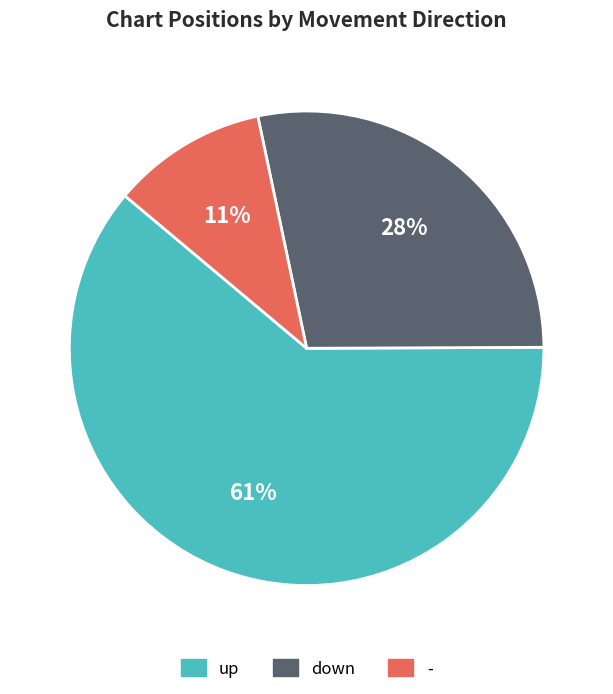

Does any single category account for the majority?

Yes